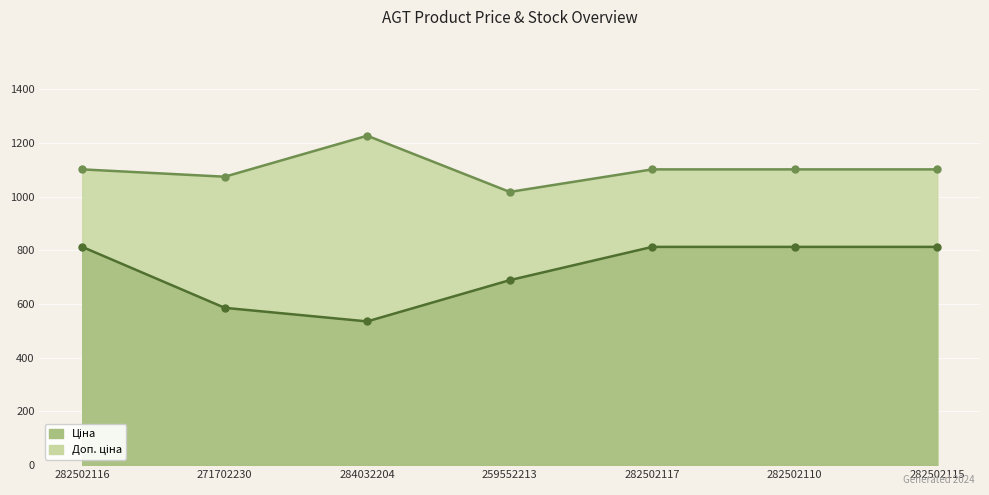

What are all the series names shown in the legend?

Ціна, Доп. ціна